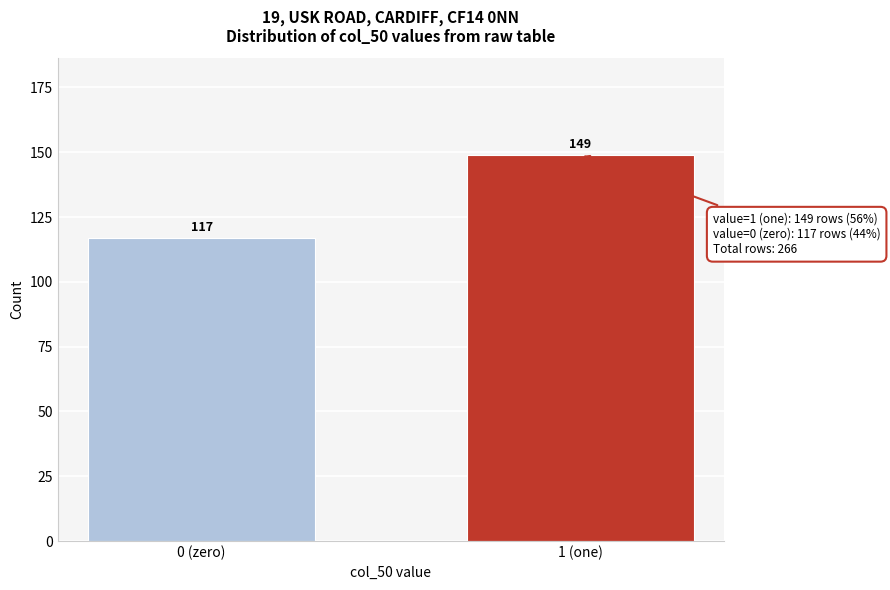

Reading left to right, what are all the values shown in this chart?

117	149